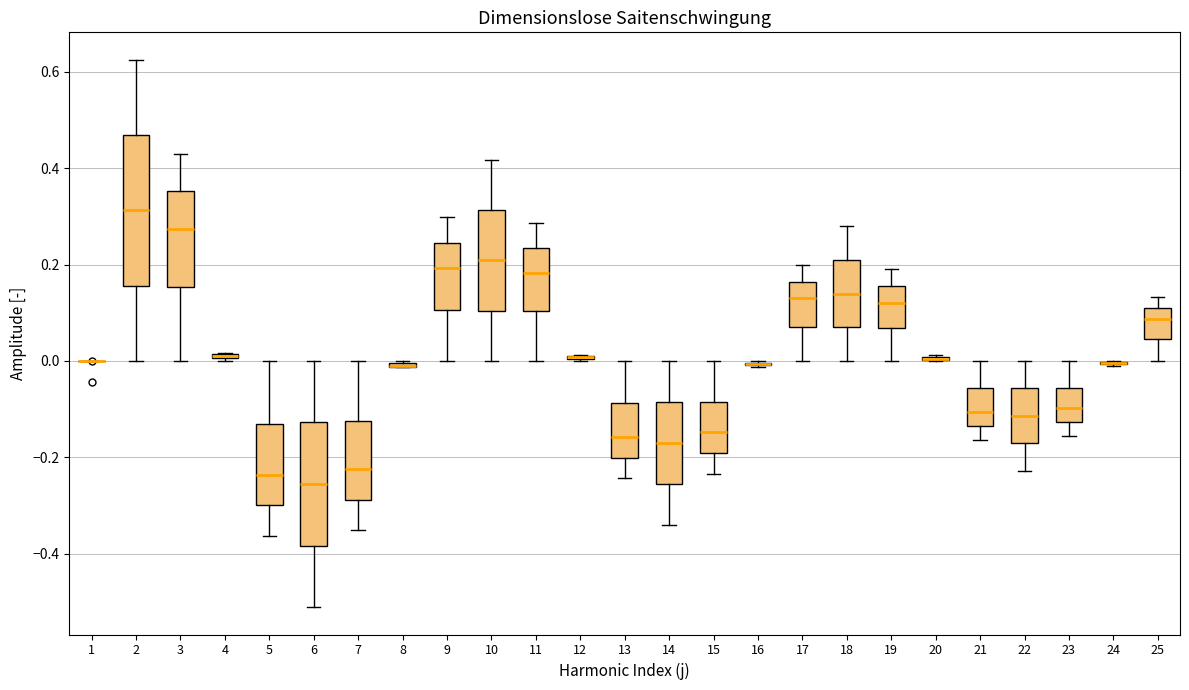

Comparing the boxes themselves (not the whiskers), which one is the tallest?

2